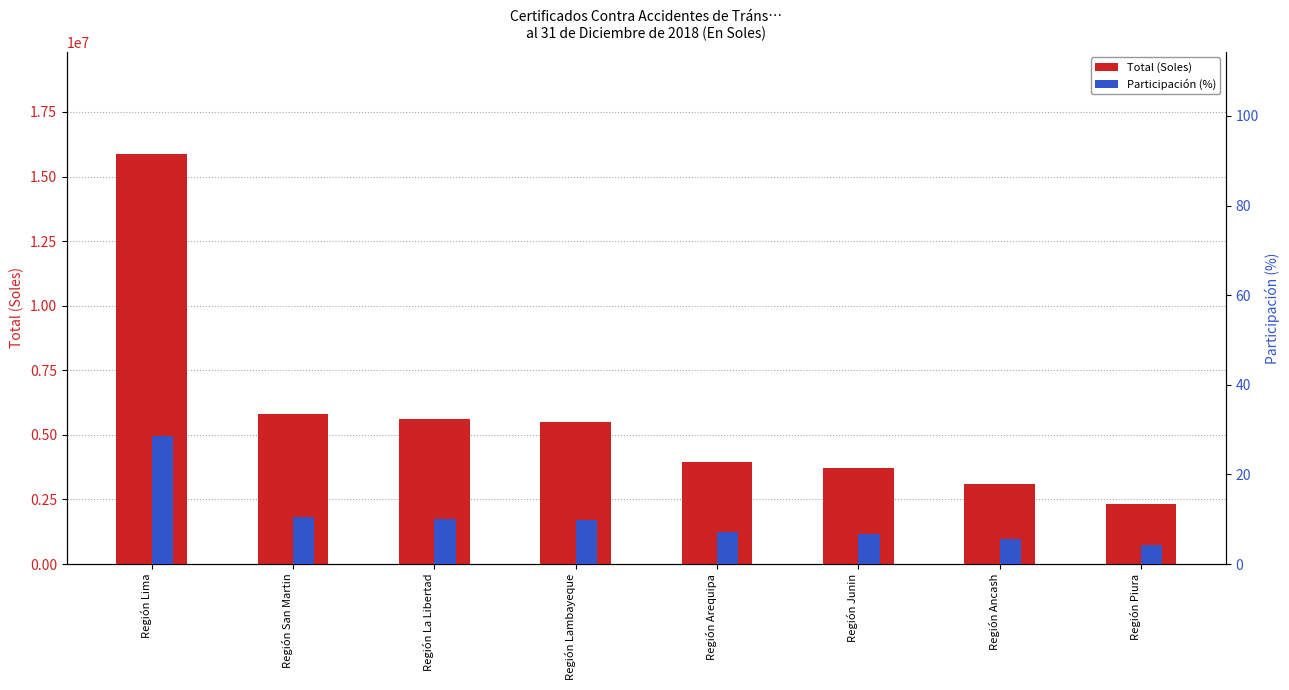

What is the spread (max minus min) of values at Región Lima?

15865561.1